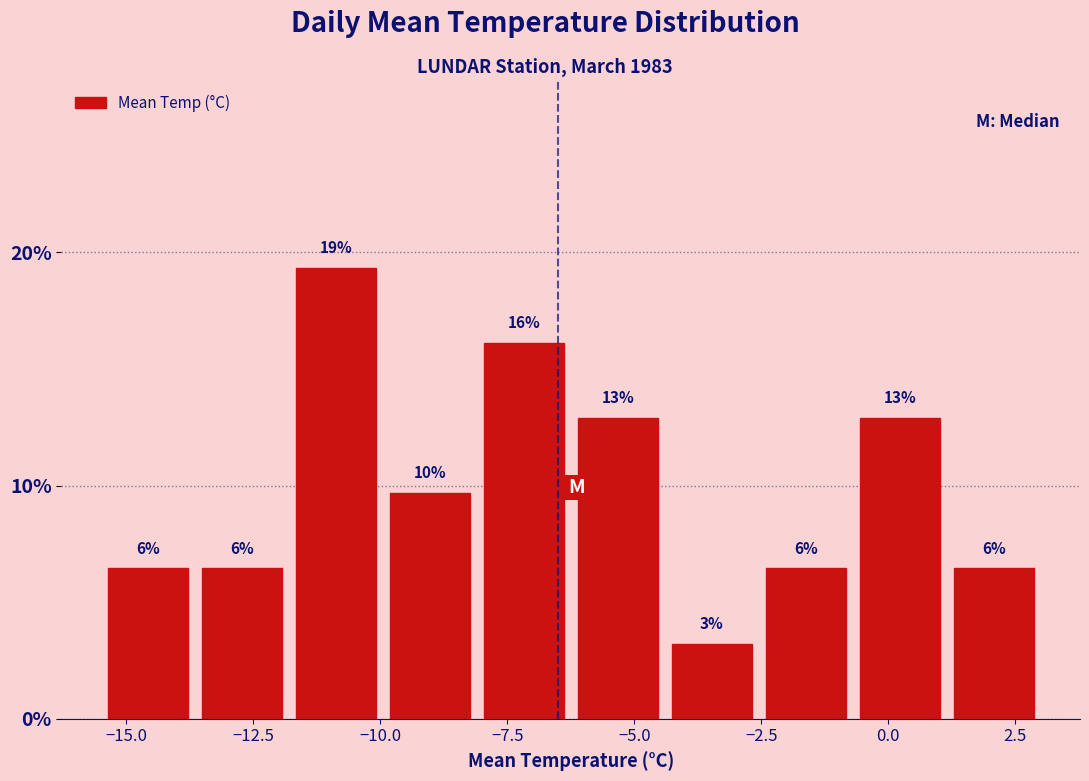

Read against the x-axis, roughly where is the centre of the tallest bar?

-11.0